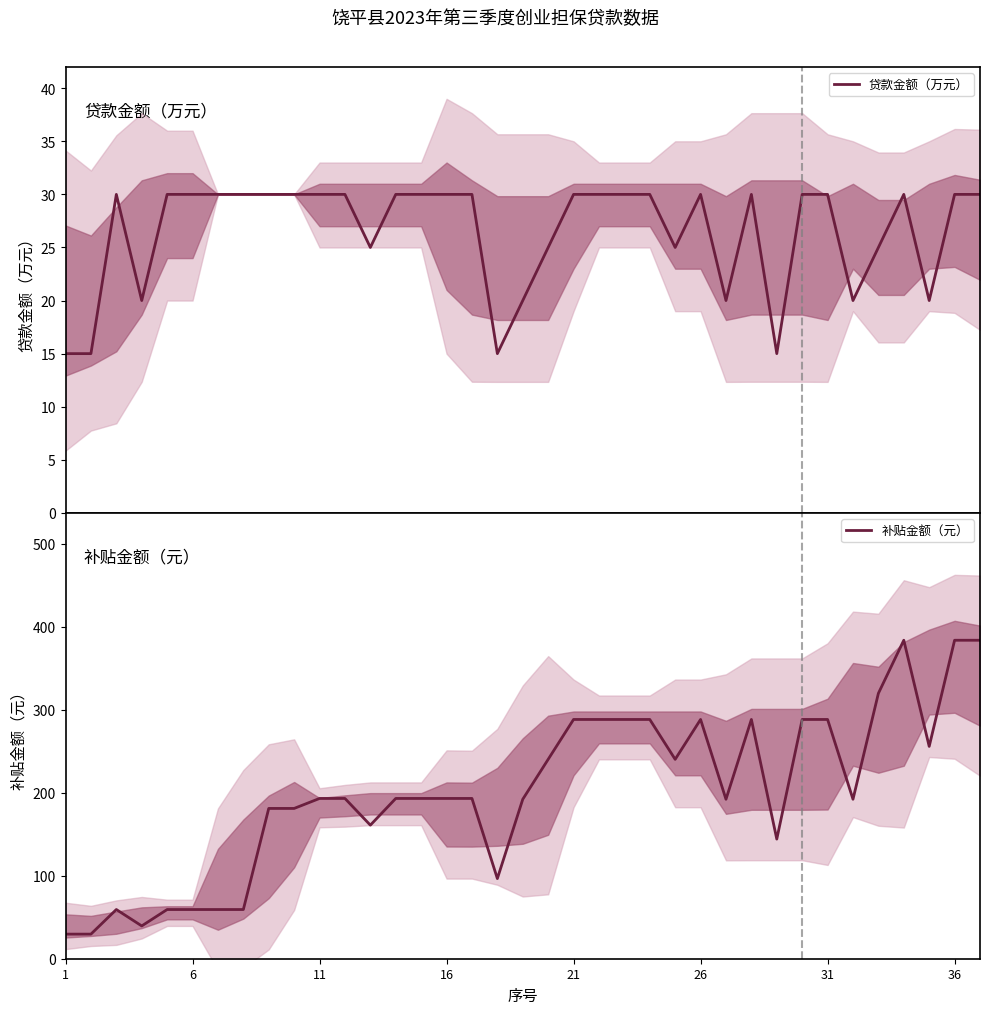

What is the average value of the 贷款金额（万元） series?

26.5